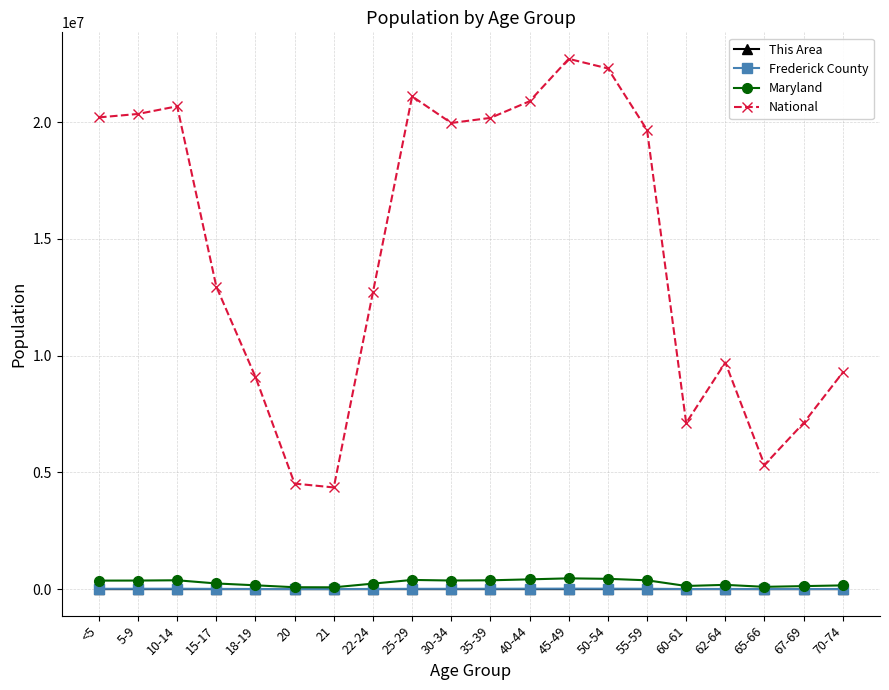

What is the value of the This Area point at the 7th from the left?

13